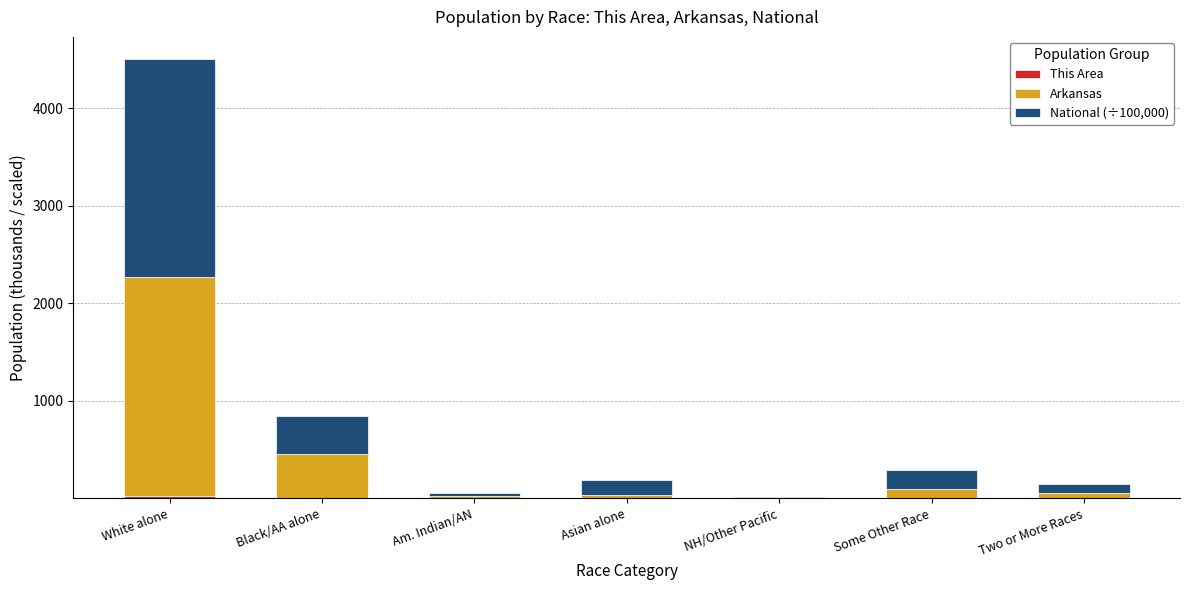

At which category is the sum across all series the highest?

White alone